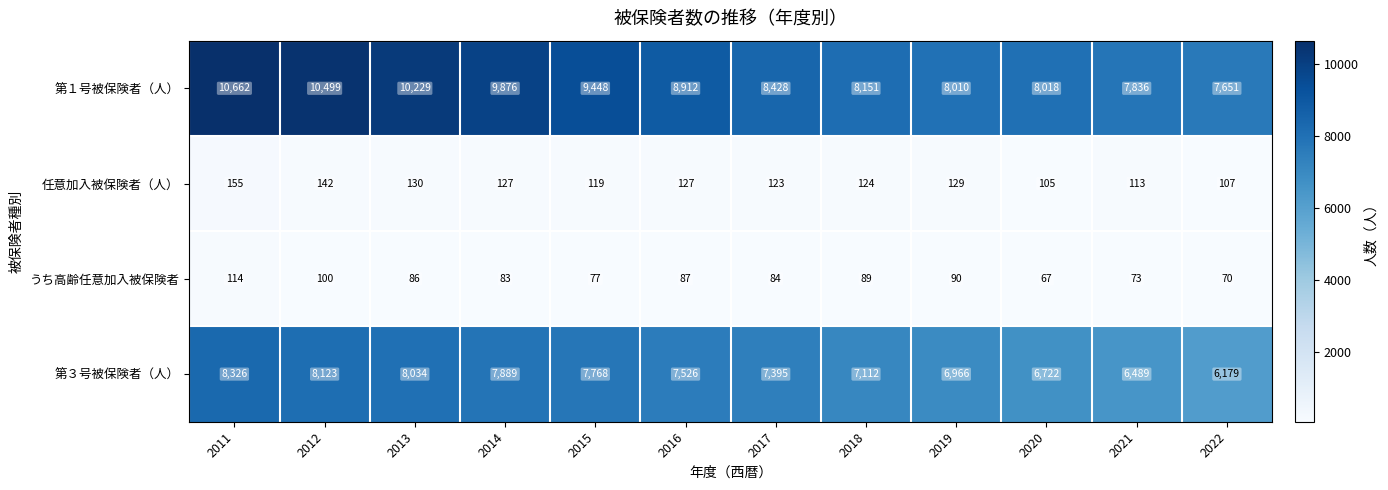

At how many categories does at least one series exceed 2235?

12